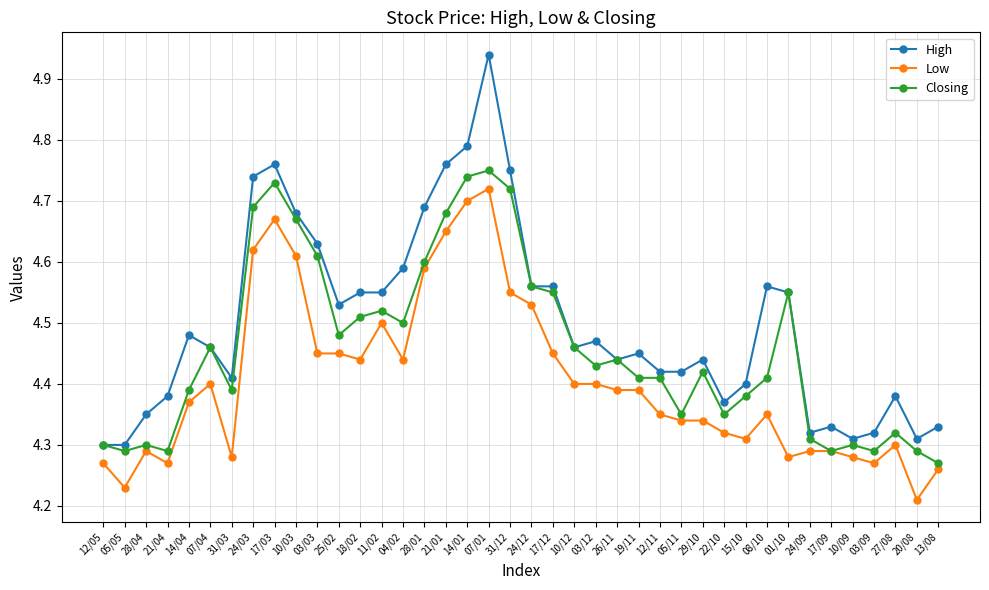

True or false: High and Low intersect in this chart.

False